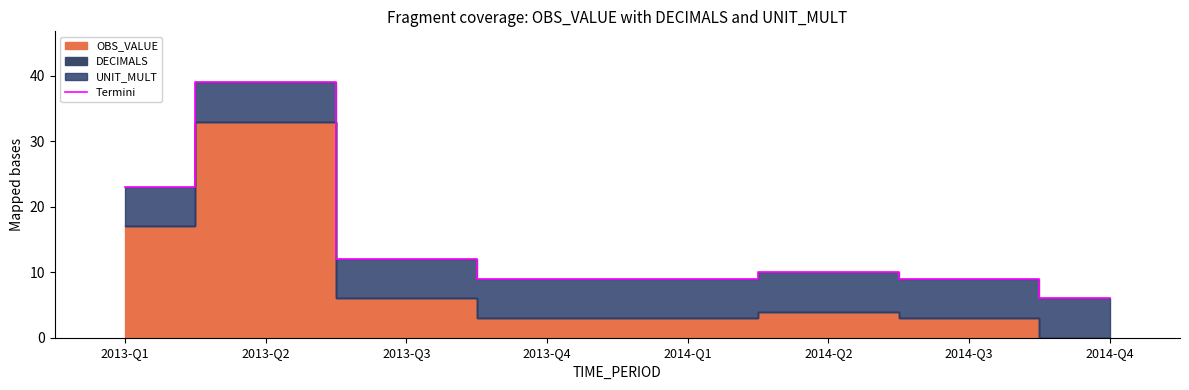

Reading left to right, list all the values displayed in this chart.

23	39	12	9	9	10	9	6